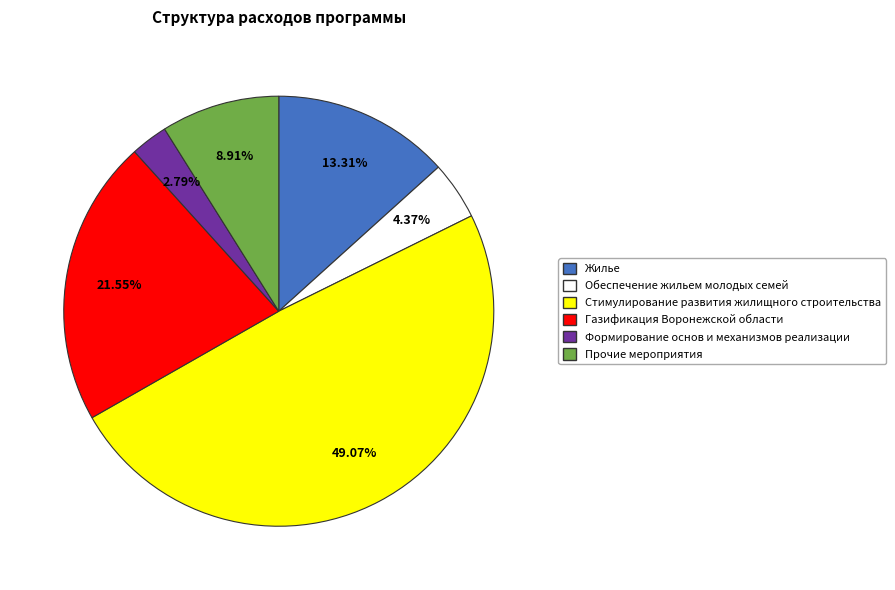

Rank the categories by value from highest to lowest.

Стимулирование развития жилищного строительства, Газификация Воронежской области, Жилье, Прочие мероприятия, Обеспечение жильем молодых семей, Формирование основ и механизмов реализации